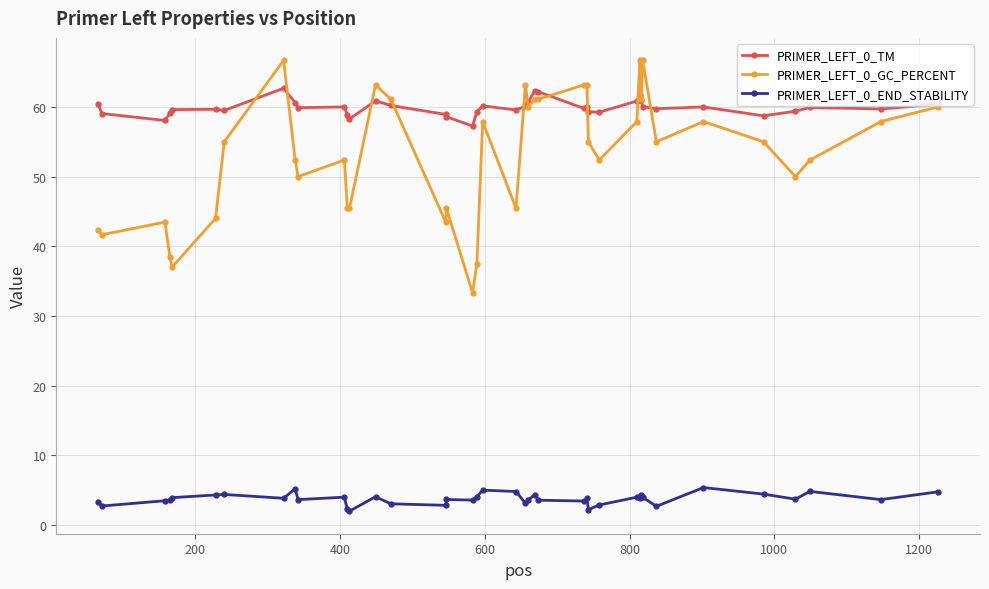

Which series has the largest total across all categories?

PRIMER_LEFT_0_TM